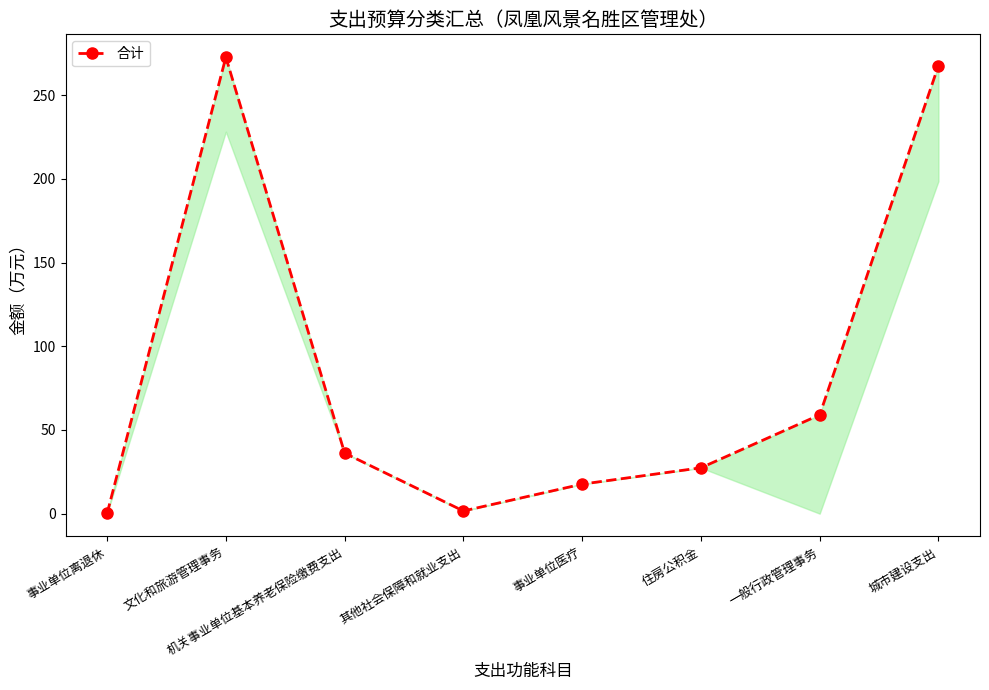

Rank the categories by value from lowest to highest.

事业单位离退休, 其他社会保障和就业支出, 事业单位医疗, 住房公积金, 机关事业单位基本养老保险缴费支出, 一般行政管理事务, 城市建设支出, 文化和旅游管理事务